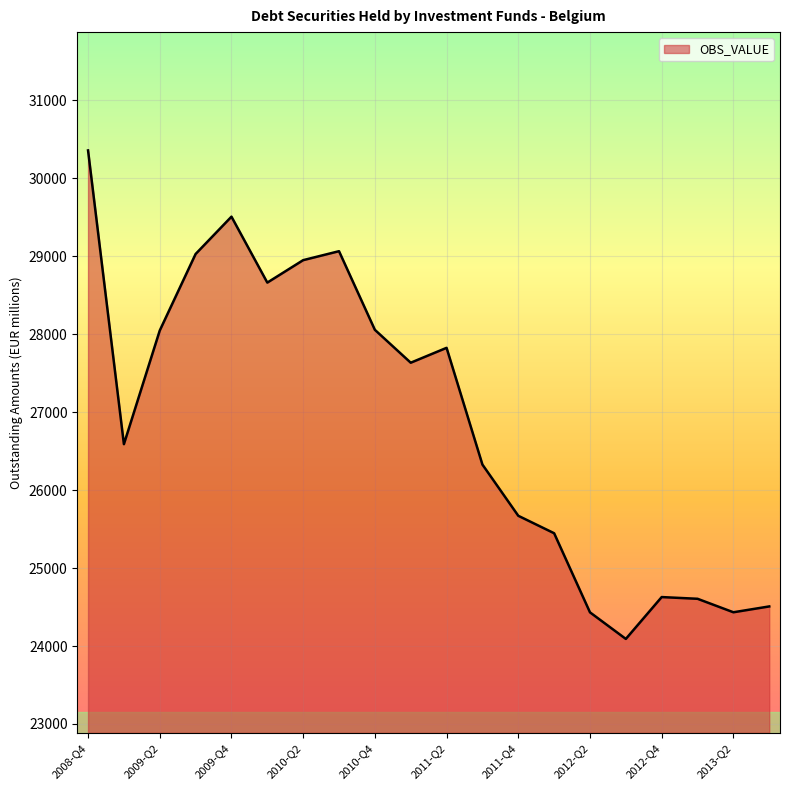

Does the chart display data point markers on the line(s)?

No